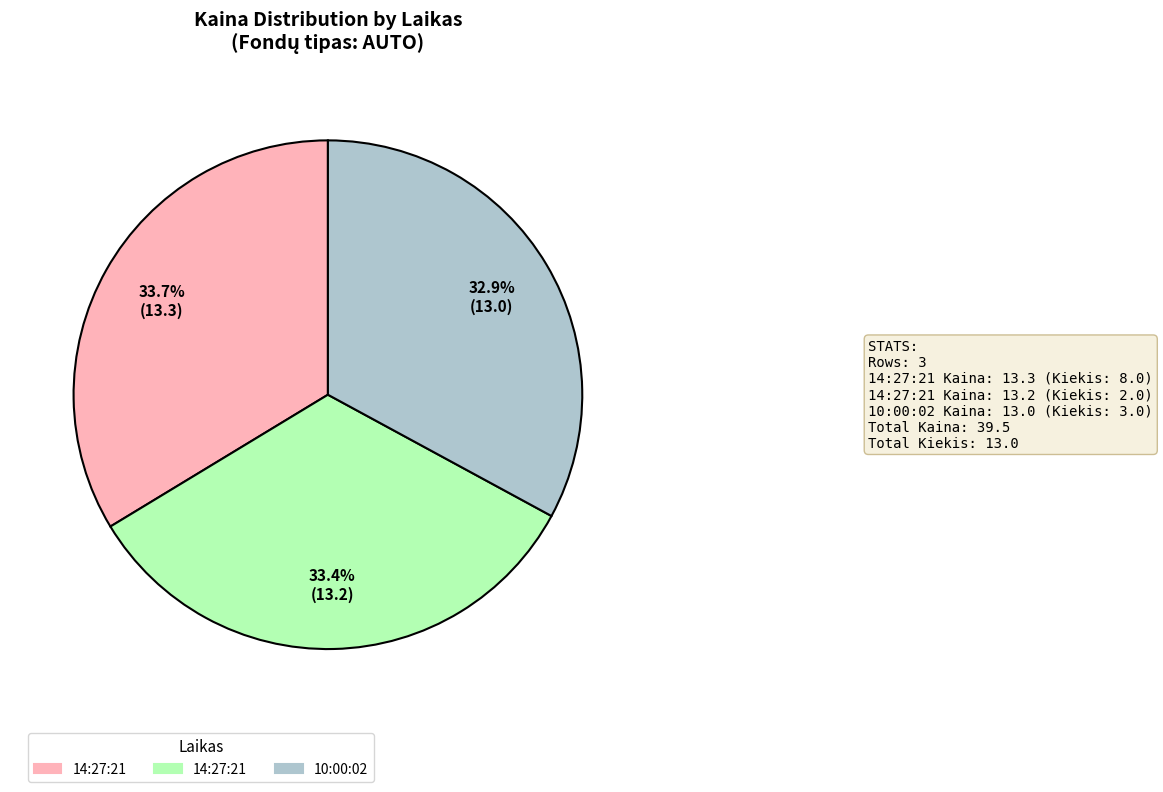

Is there any slice that represents more than half of the pie?

No